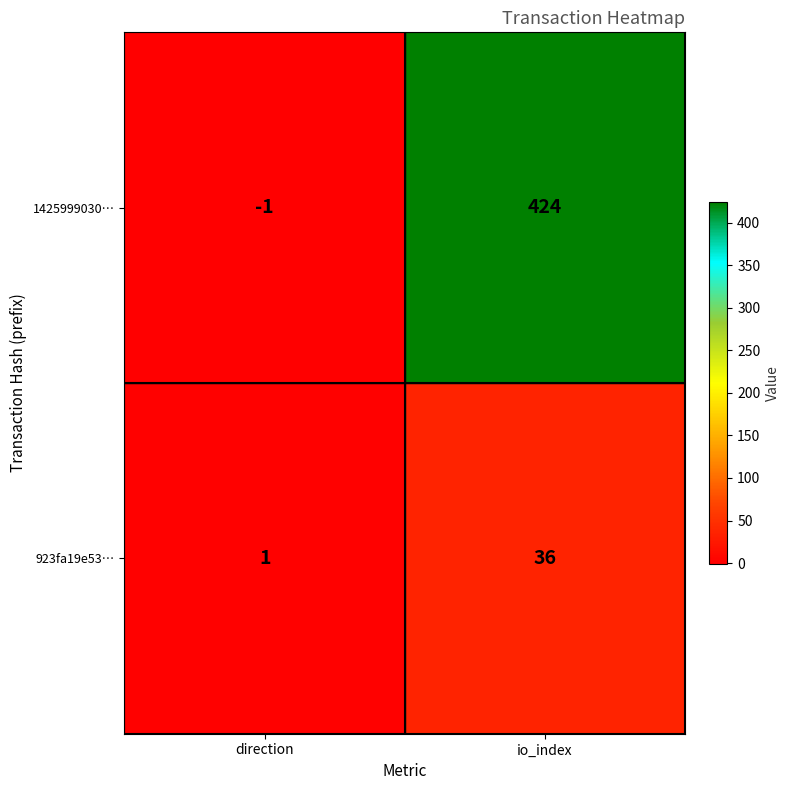

Which series has the largest total across all categories?

1425999030…